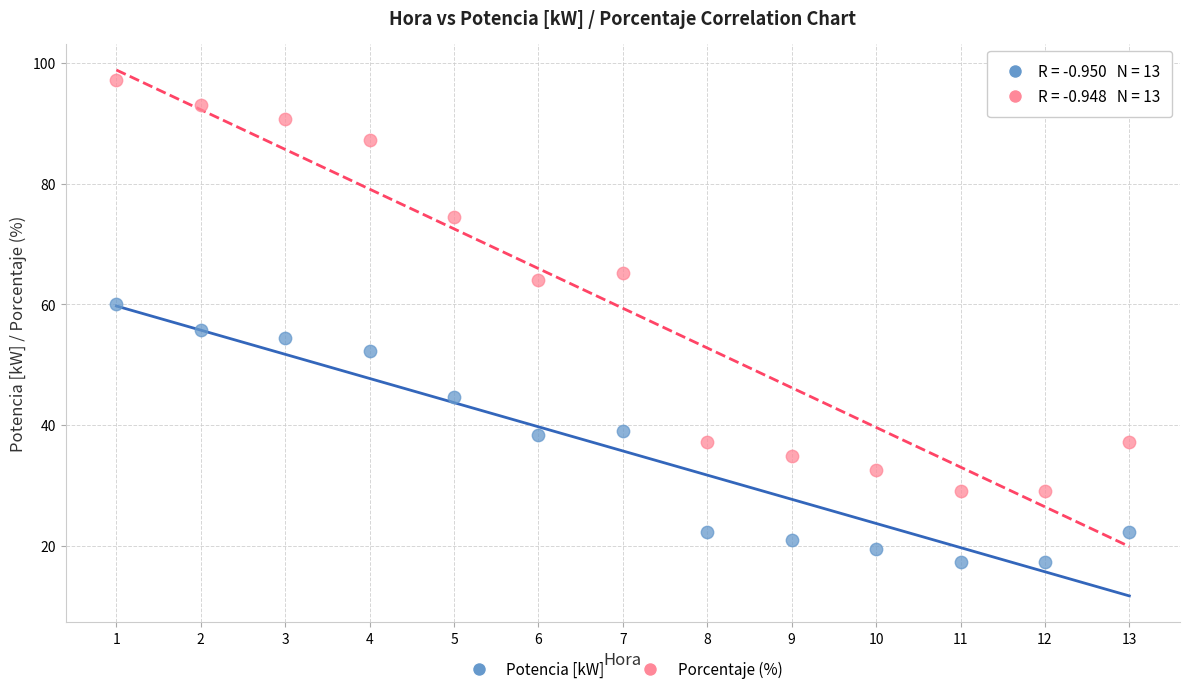

What is the X range (max minus min) for the scatter plot?

12.0